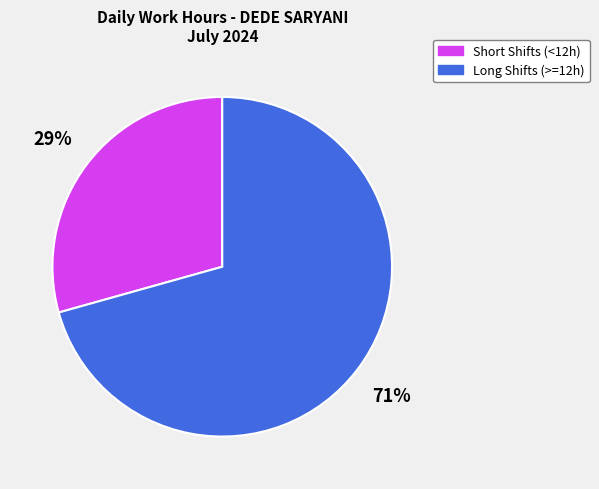

Is there any slice that represents more than half of the pie?

Yes